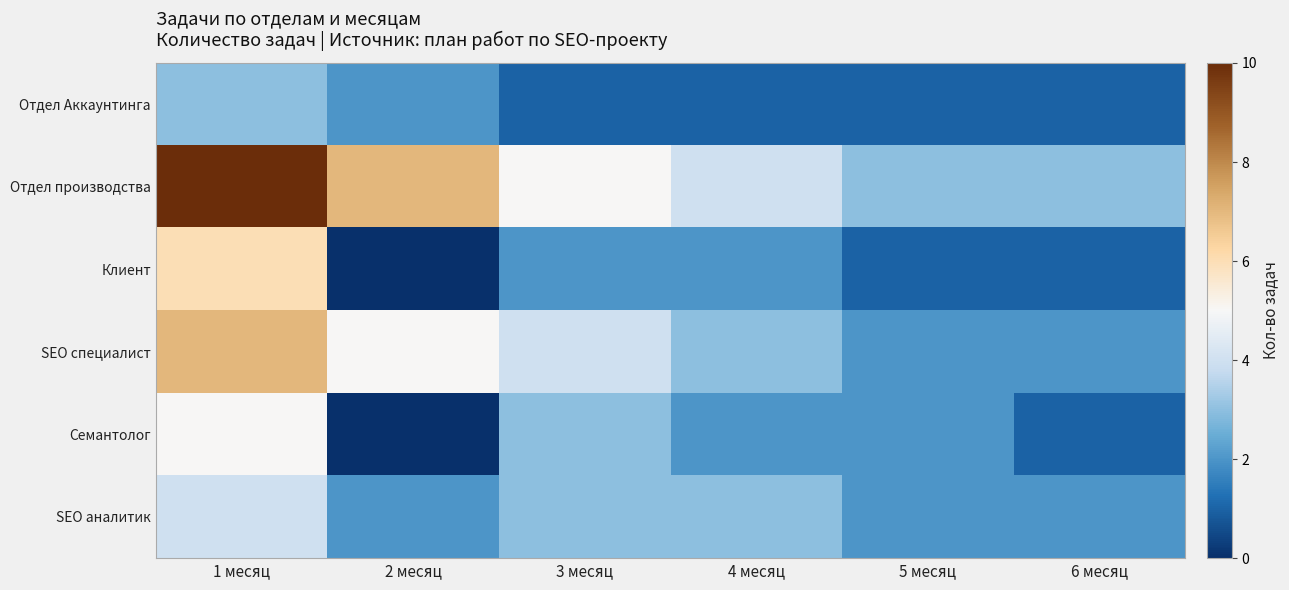

Reading right to left, extract all data points from this chart.

Отдел Аккаунтинга: 6 месяц=1	5 месяц=1	4 месяц=1	3 месяц=1	2 месяц=2	1 месяц=3
Отдел производства: 6 месяц=3	5 месяц=3	4 месяц=4	3 месяц=5	2 месяц=7	1 месяц=10
Клиент: 6 месяц=1	5 месяц=1	4 месяц=2	3 месяц=2	2 месяц=0	1 месяц=6
SEO специалист: 6 месяц=2	5 месяц=2	4 месяц=3	3 месяц=4	2 месяц=5	1 месяц=7
Семантолог: 6 месяц=1	5 месяц=2	4 месяц=2	3 месяц=3	2 месяц=0	1 месяц=5
SEO аналитик: 6 месяц=2	5 месяц=2	4 месяц=3	3 месяц=3	2 месяц=2	1 месяц=4